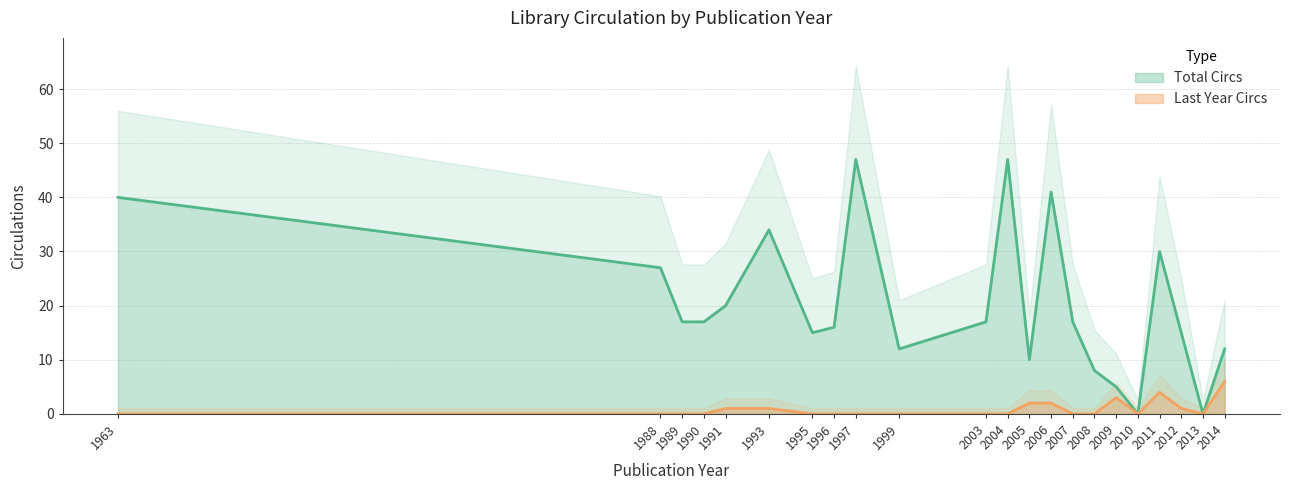

What is the difference between the Total Circs values at 1996 and 2007?

1